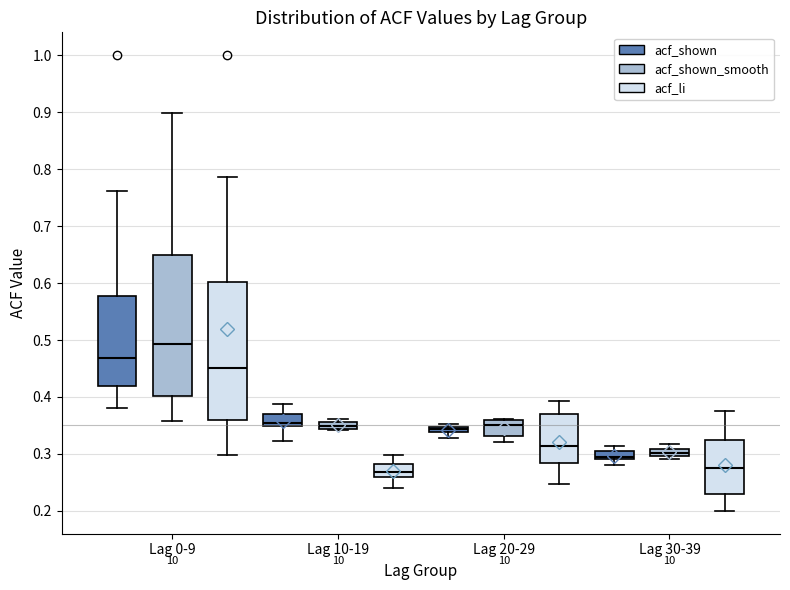

Where does the upper whisker of the box for Lag 30-39 (acf_li) end on the y-axis? The values are not printed on the chart, so give them approximately, as read against the axis.

0.38